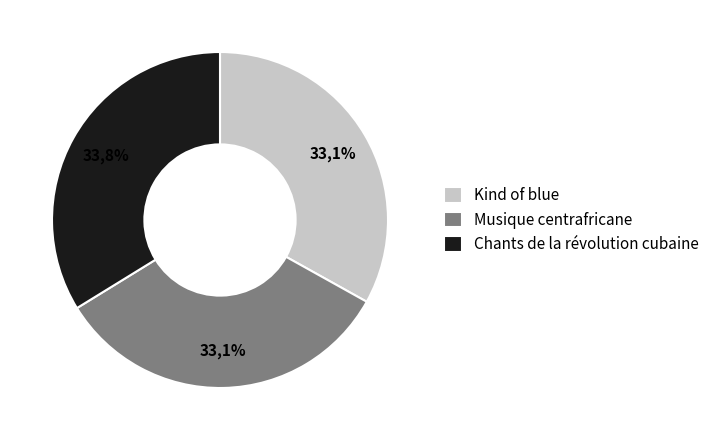

What percentage do Chants de la révolution cubaine and Kind of blue together represent?

66.9%